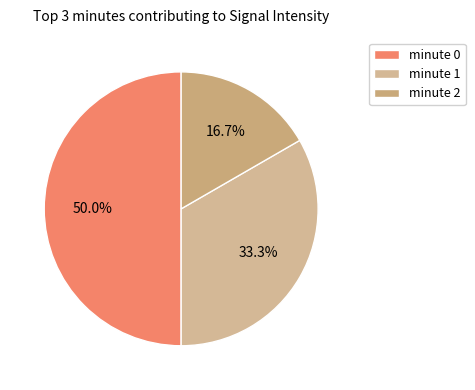

Between minute 0 and minute 2, which is larger?

minute 0